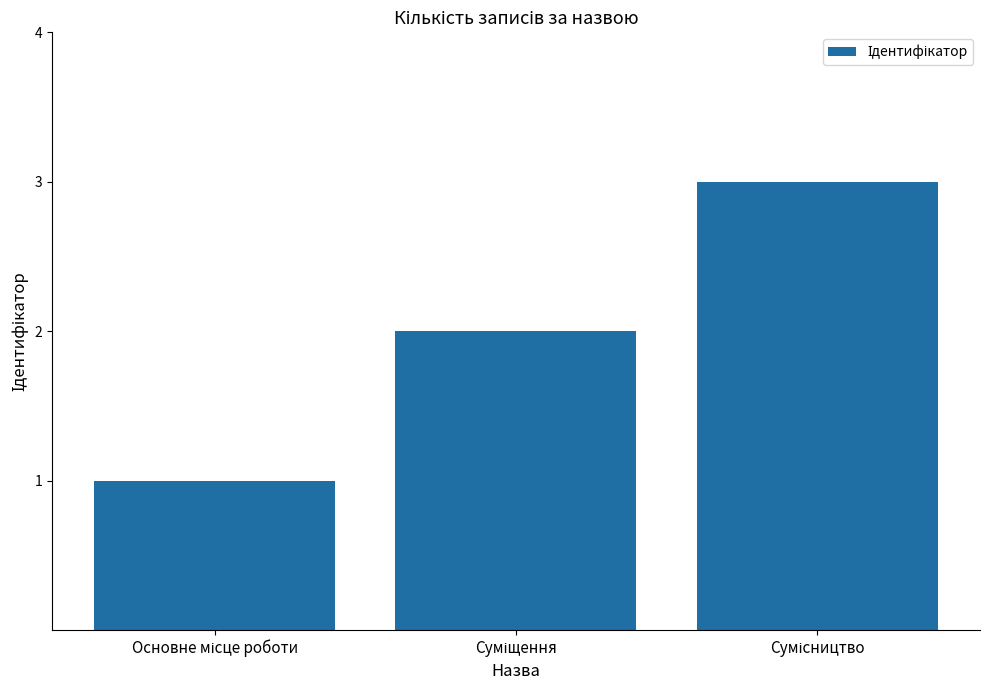

What is the greatest value displayed?

3